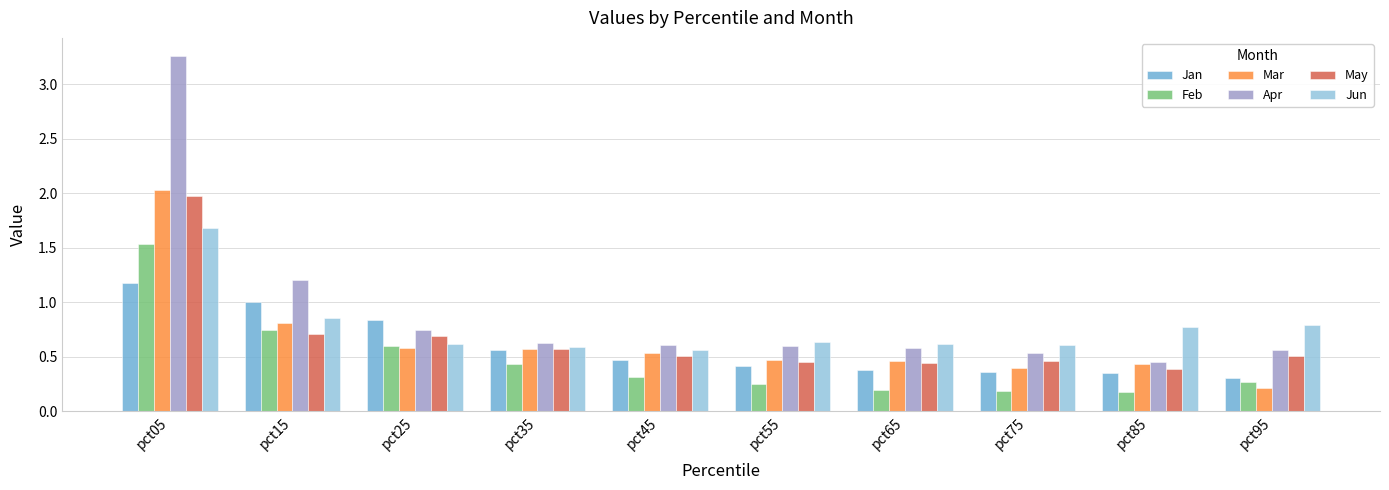

Which series has the widest spread of values?

Apr